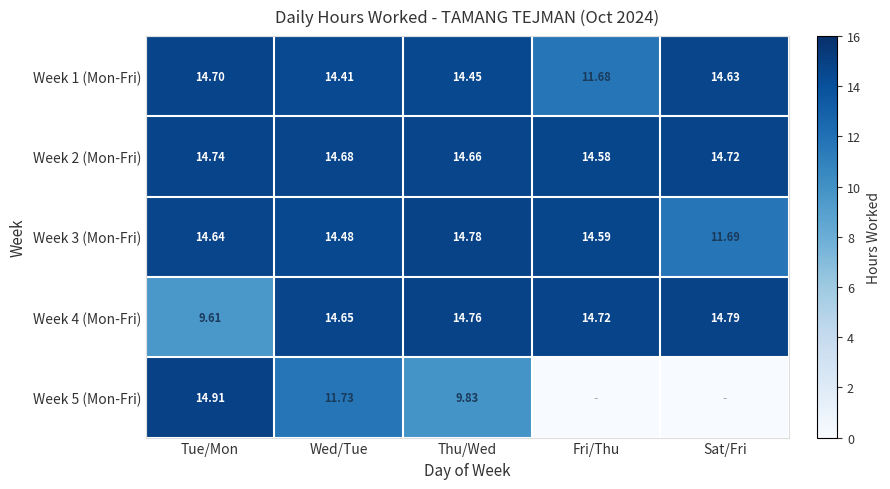

How many values in the Week 1 (Mon-Fri) series exceed 14?

4